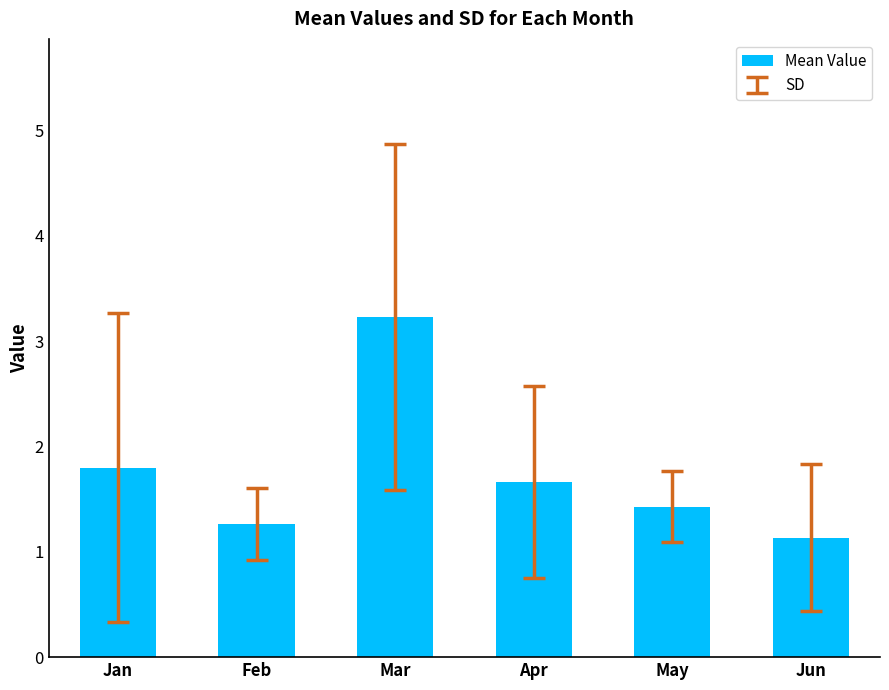

Reading right to left, list all the values displayed in this chart.

1.1	1.4	1.7	3.2	1.3	1.8